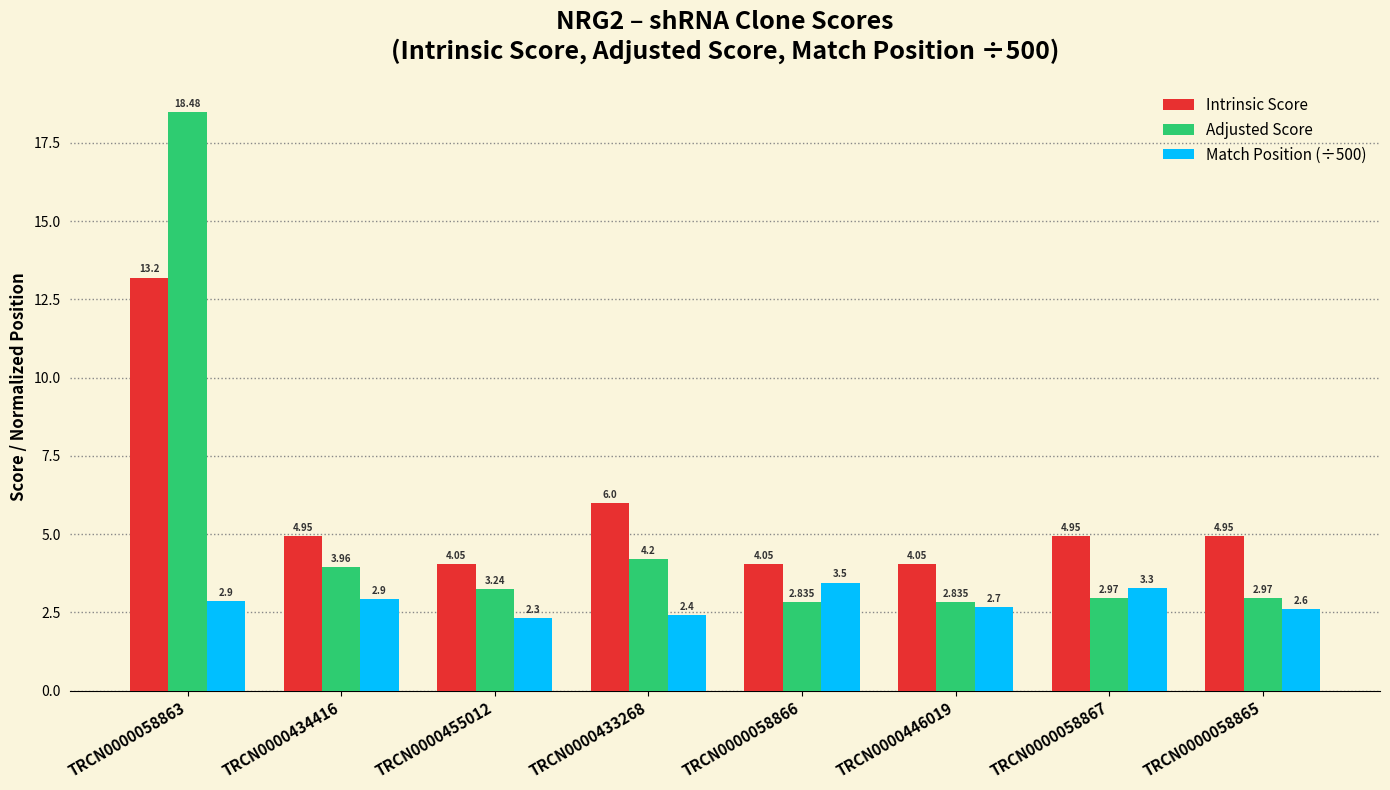

What is the difference between the Intrinsic Score values at TRCN0000058866 and TRCN0000058865?

0.9